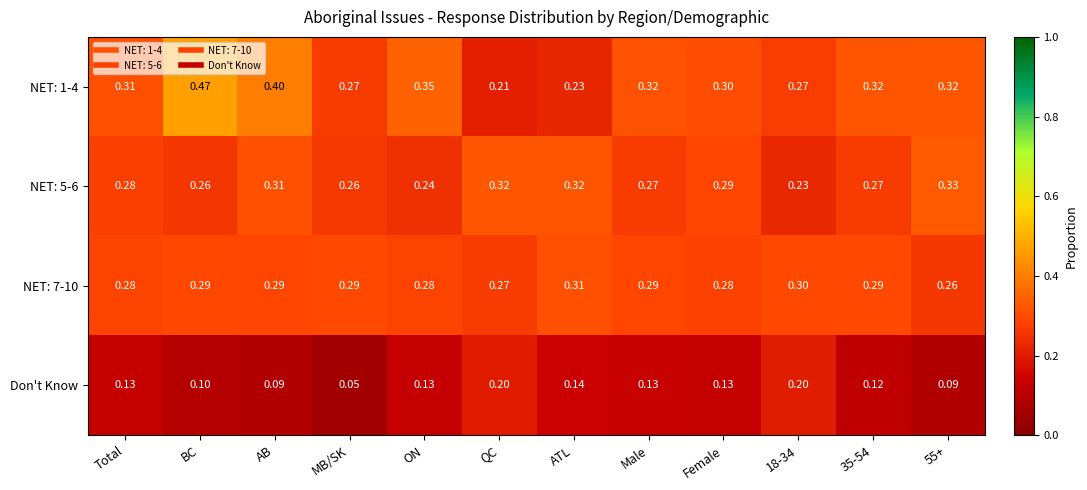

Which category has the lowest value in the NET: 1-4 series?

QC